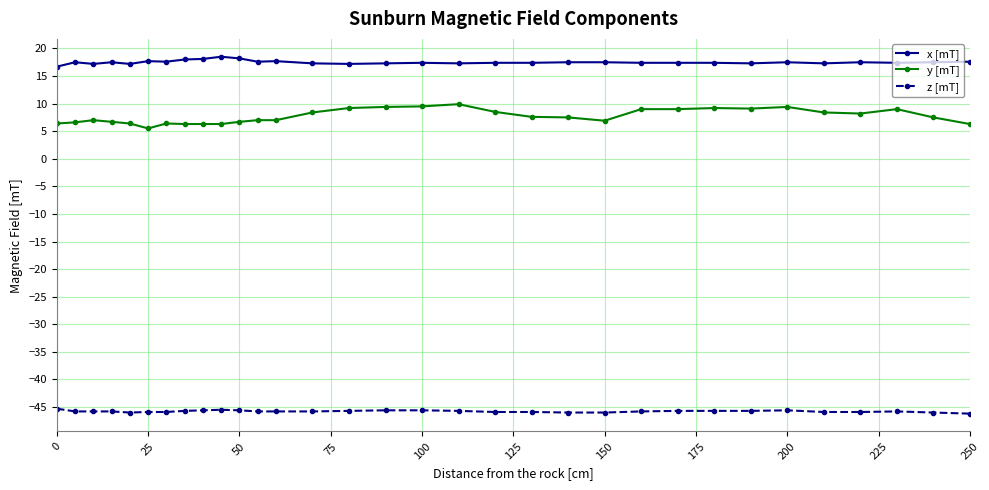

List the series in order of their peak value, highest first.

x [mT], y [mT], z [mT]